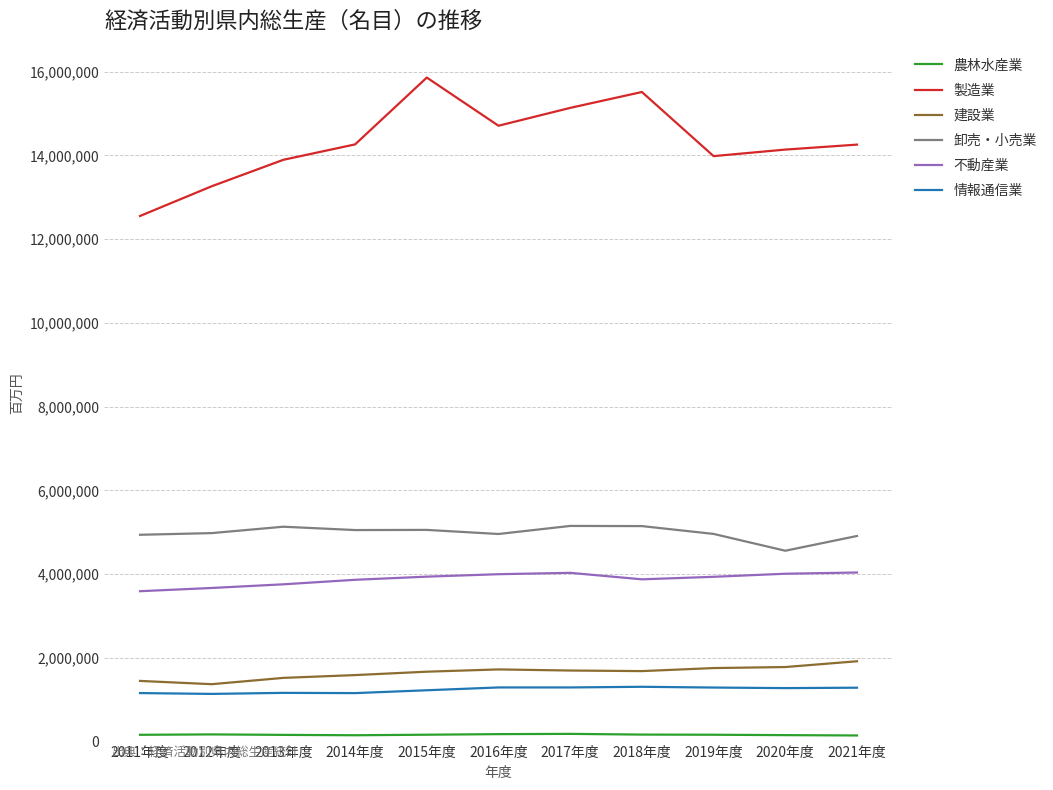

Rank the series by their maximum value, from highest to lowest.

製造業, 卸売・小売業, 不動産業, 建設業, 情報通信業, 農林水産業